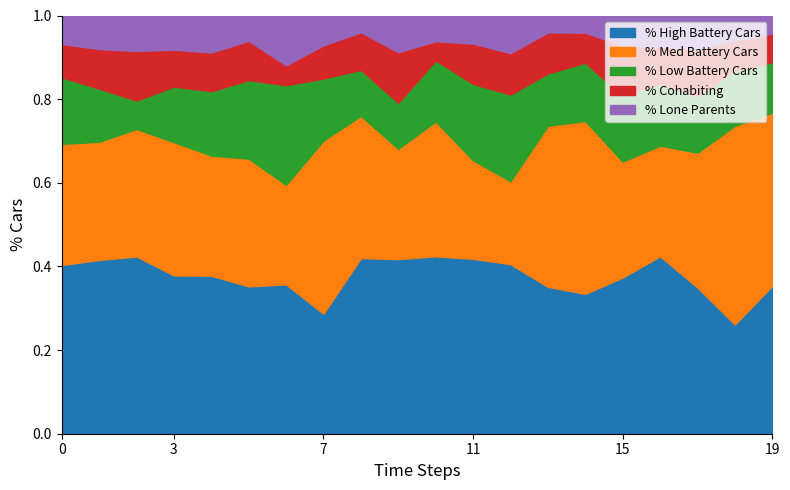

What is the total value across all series at 7?

1.0